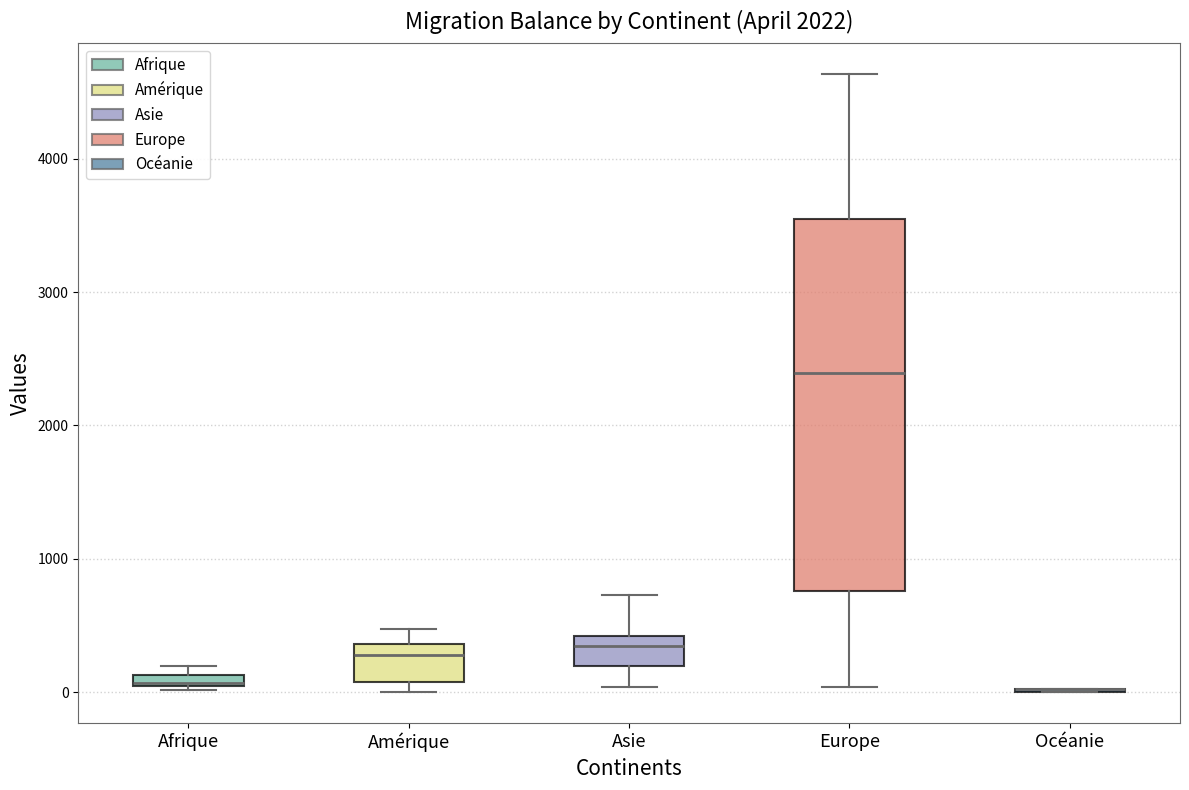

Where does the median line of the box for Europe sit on the y-axis? The values are not printed on the chart, so give them approximately, as read against the axis.

2400